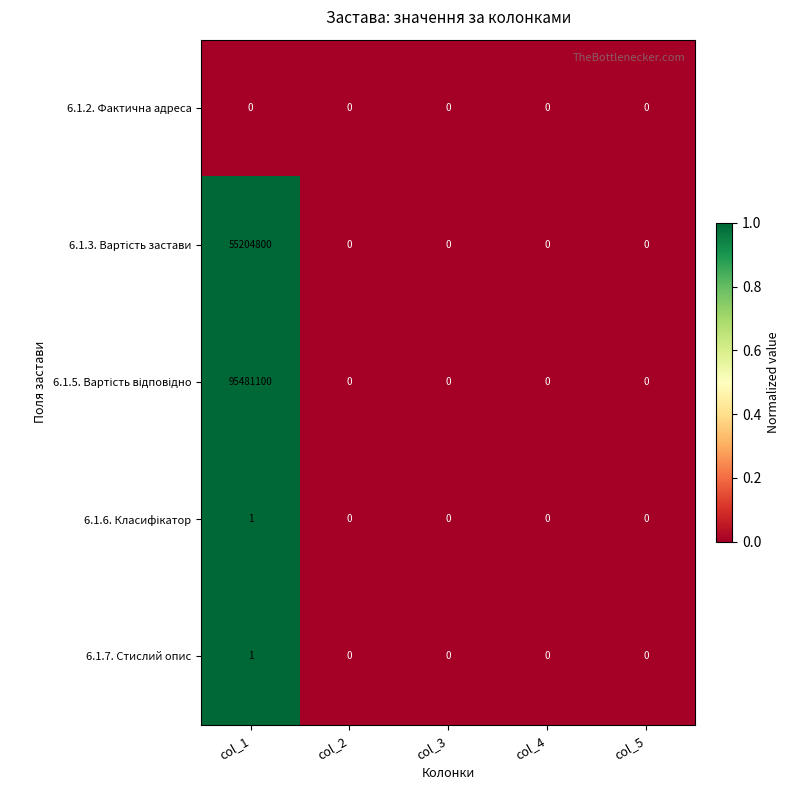

At which category is the sum across all series the highest?

col_1